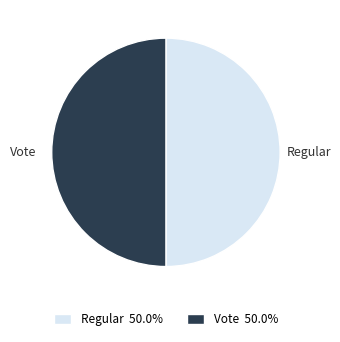

Approximately how many times larger is the value at Regular compared to Vote?

1.0